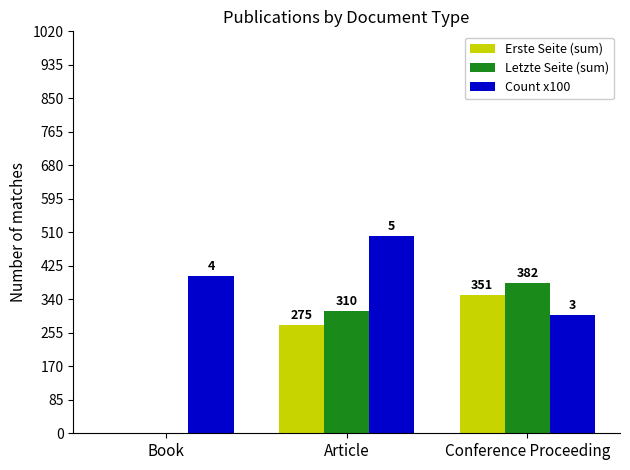

What value does the Letzte Seite (sum) series have at Conference Proceeding?

382